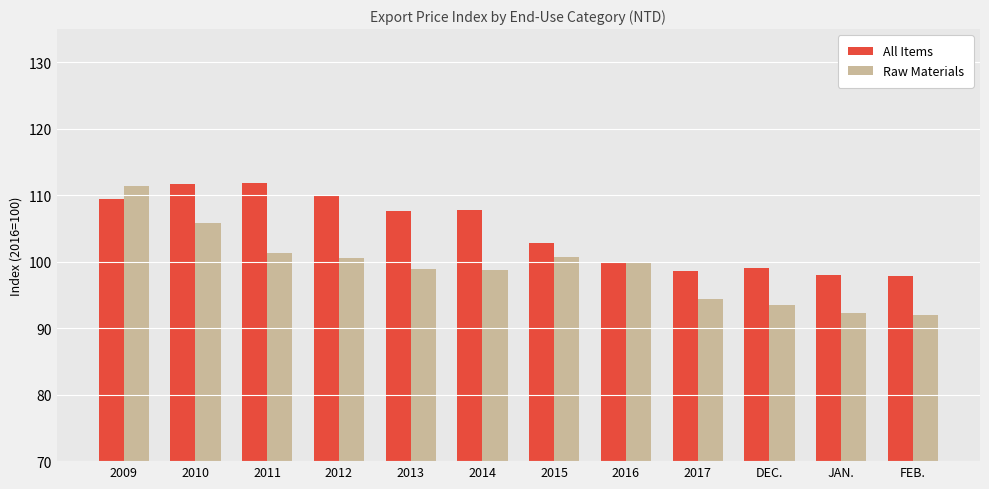

True or false: Raw Materials has a value of 41.6 at JAN..

False